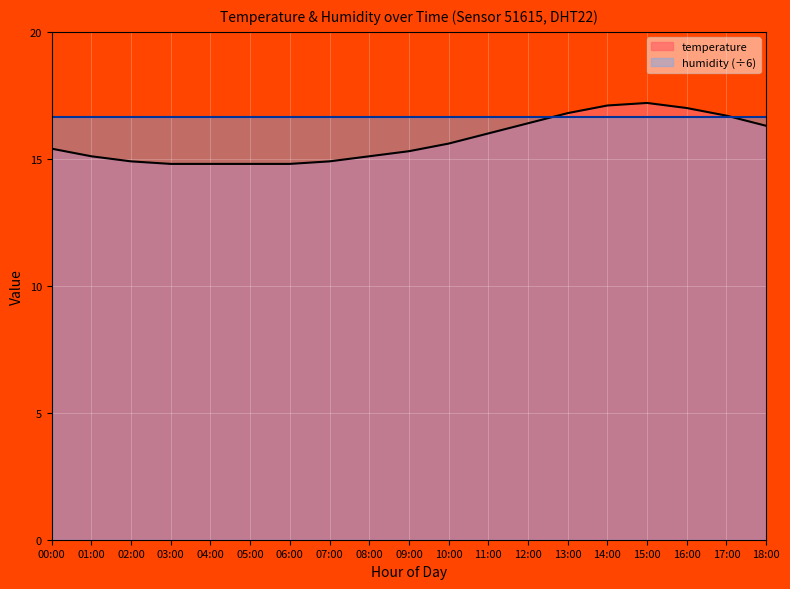

What is the label of the 10th point from the left?

09:00